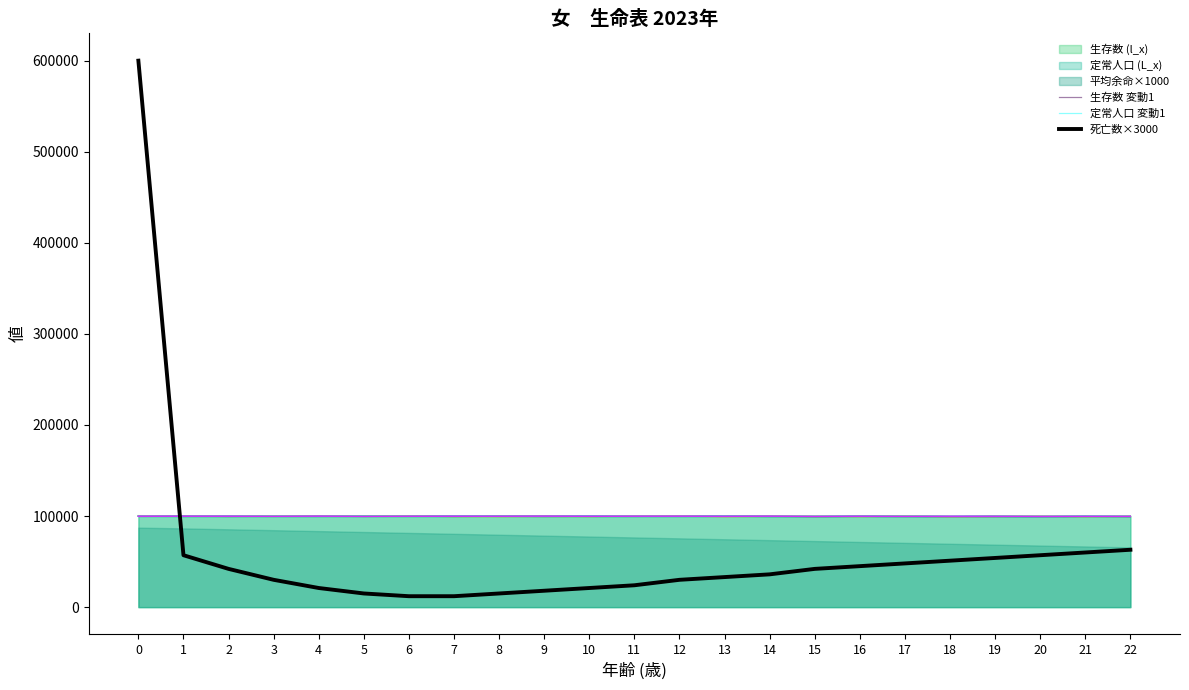

What is the value of the 死亡数×3000 point at the 20th from the left?

54000